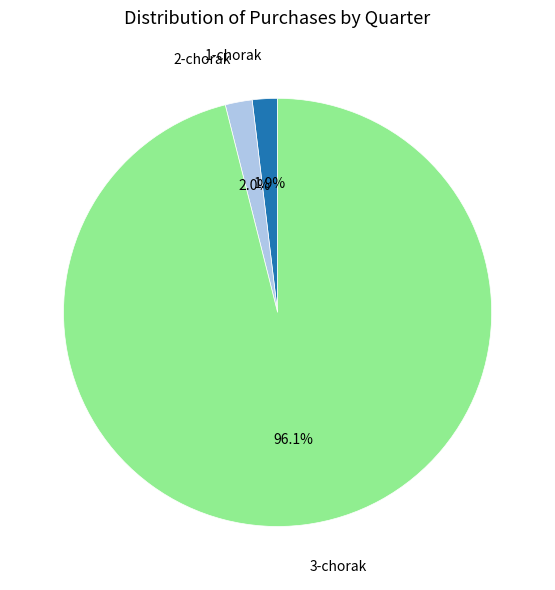

Is there any slice that represents more than half of the pie?

Yes